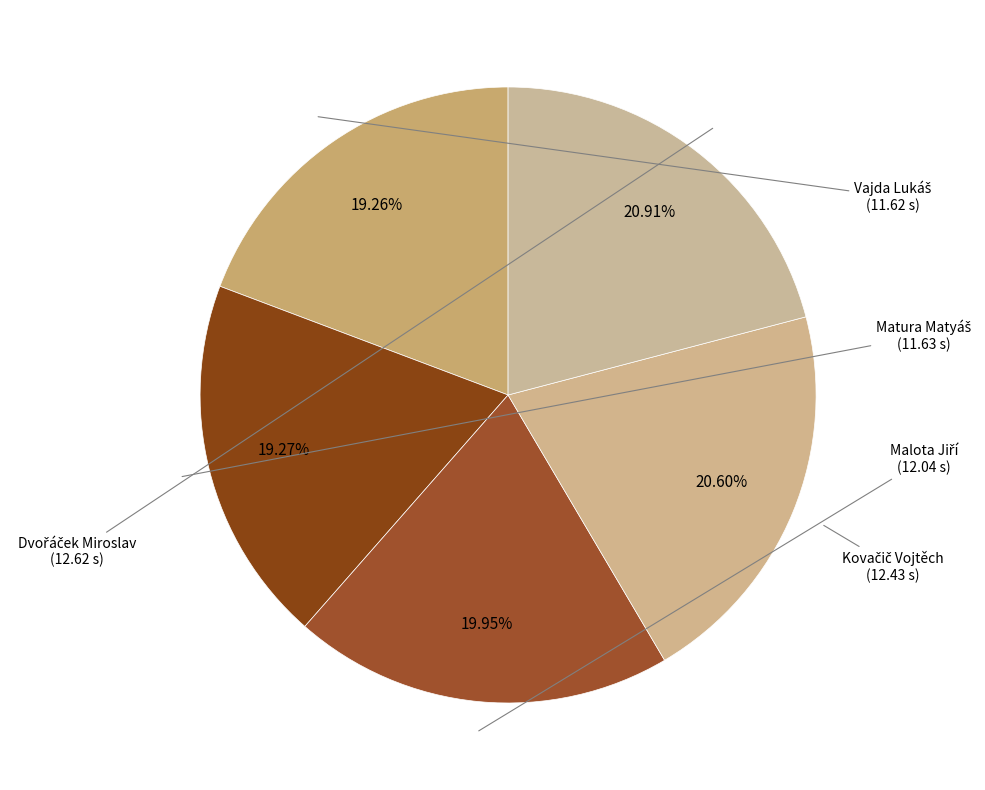

Is there a majority slice in this chart?

No